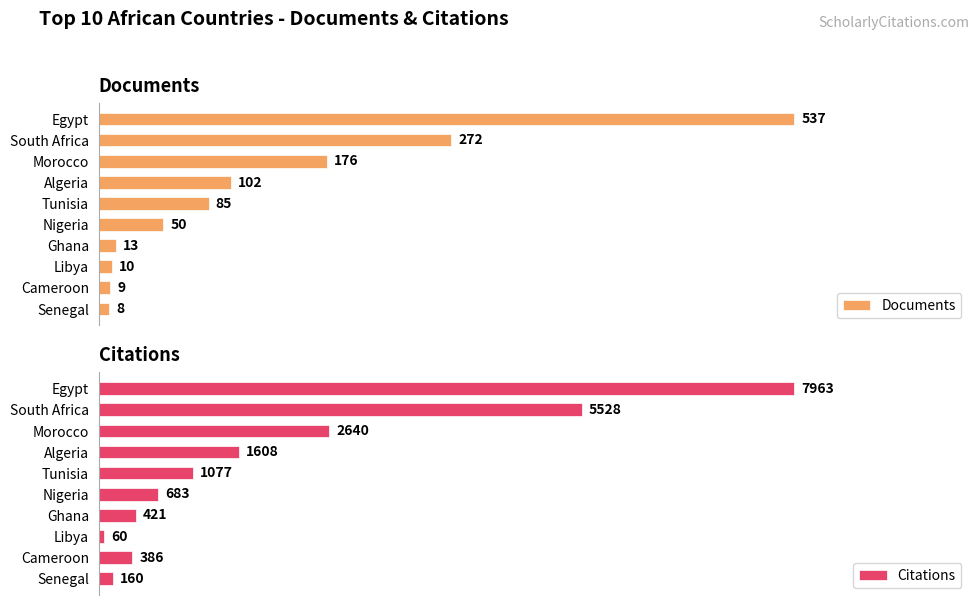

Are the bars grouped side by side (vs. stacked)?

Yes